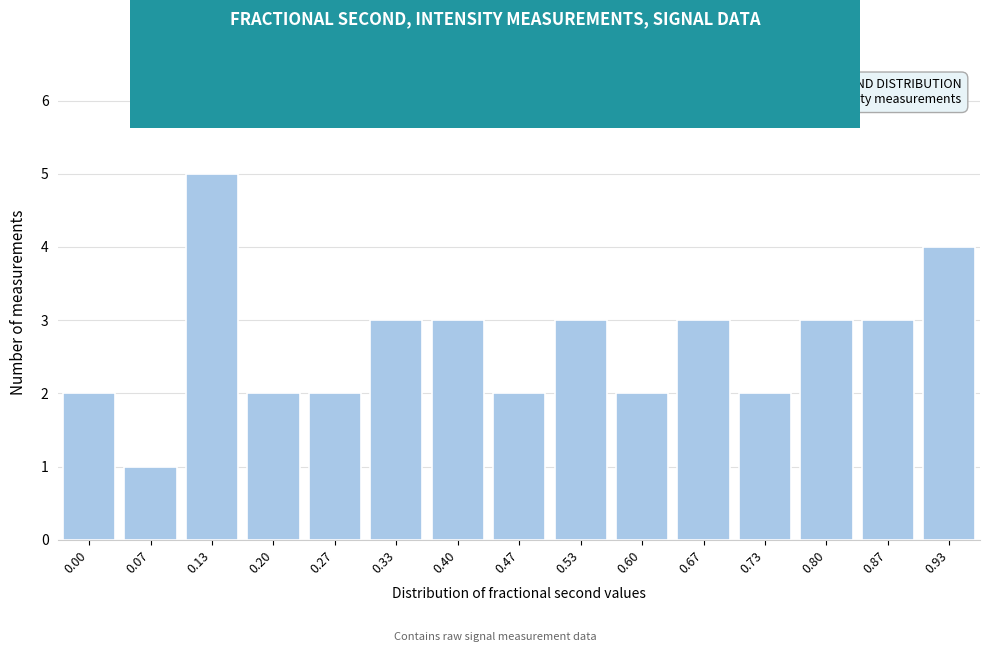

Reading left to right, extract all data points from this chart.

2	1	5	2	2	3	3	2	3	2	3	2	3	3	4